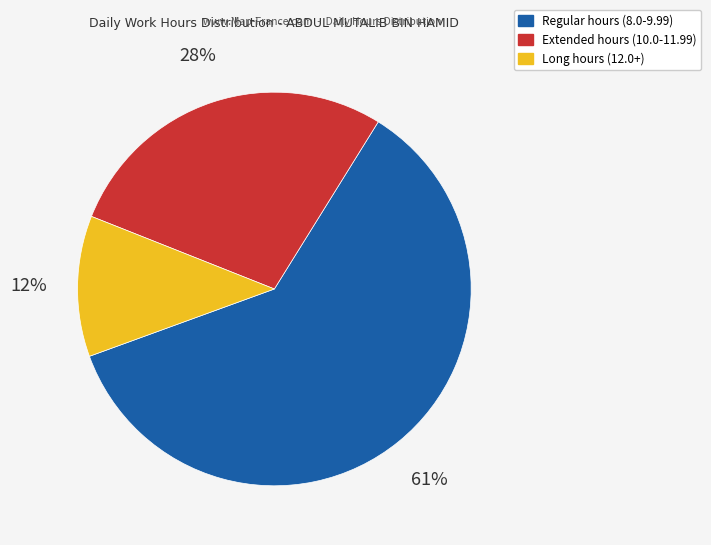

To the nearest percent, what is the difference between the largest and smallest slice percentages?

49%